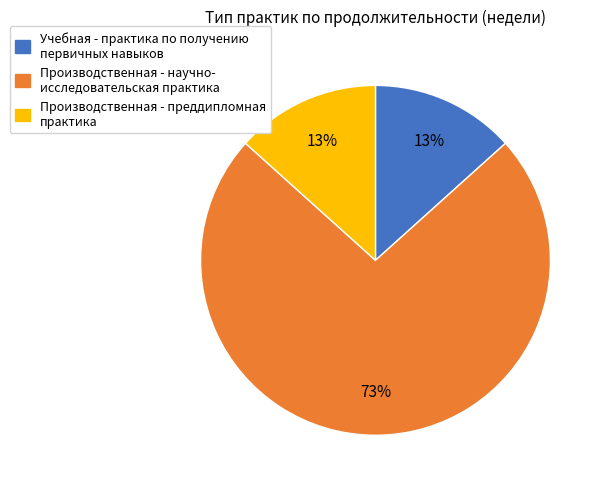

Which category accounts for the majority?

Производственная - научно- исследовательская практика